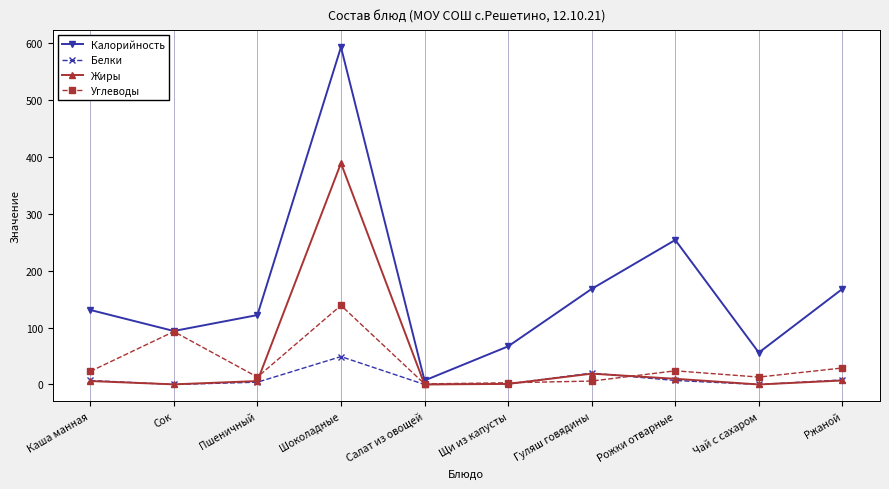

What is the sum of the Калорийность values at Щи из капусты and Рожки отварные?

321.0